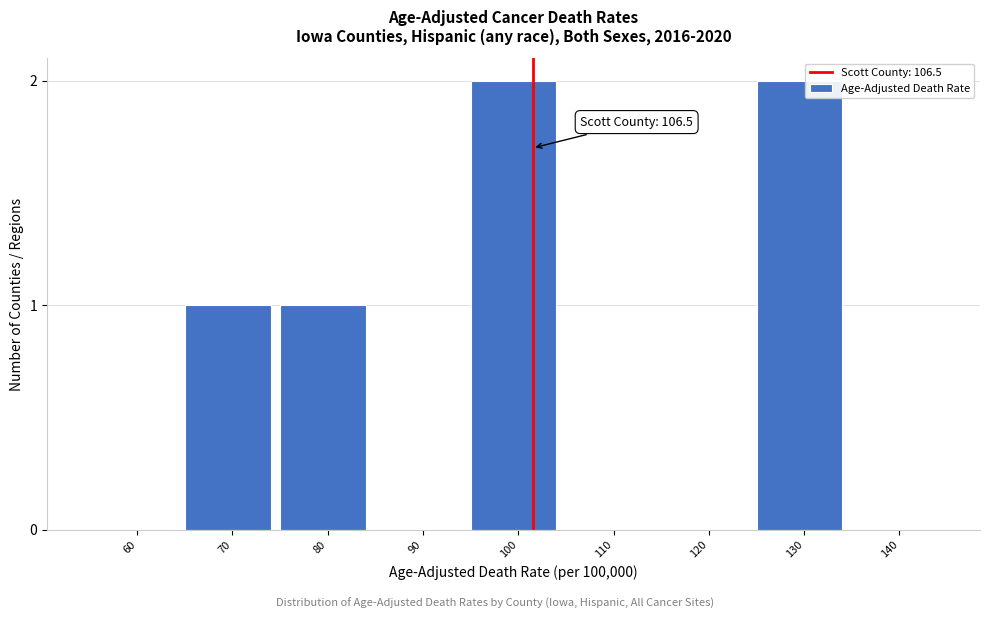

Reading left to right, what are all the values shown in this chart?

60=0	70=1	80=1	90=0	100=2	110=0	120=0	130=2	140=0